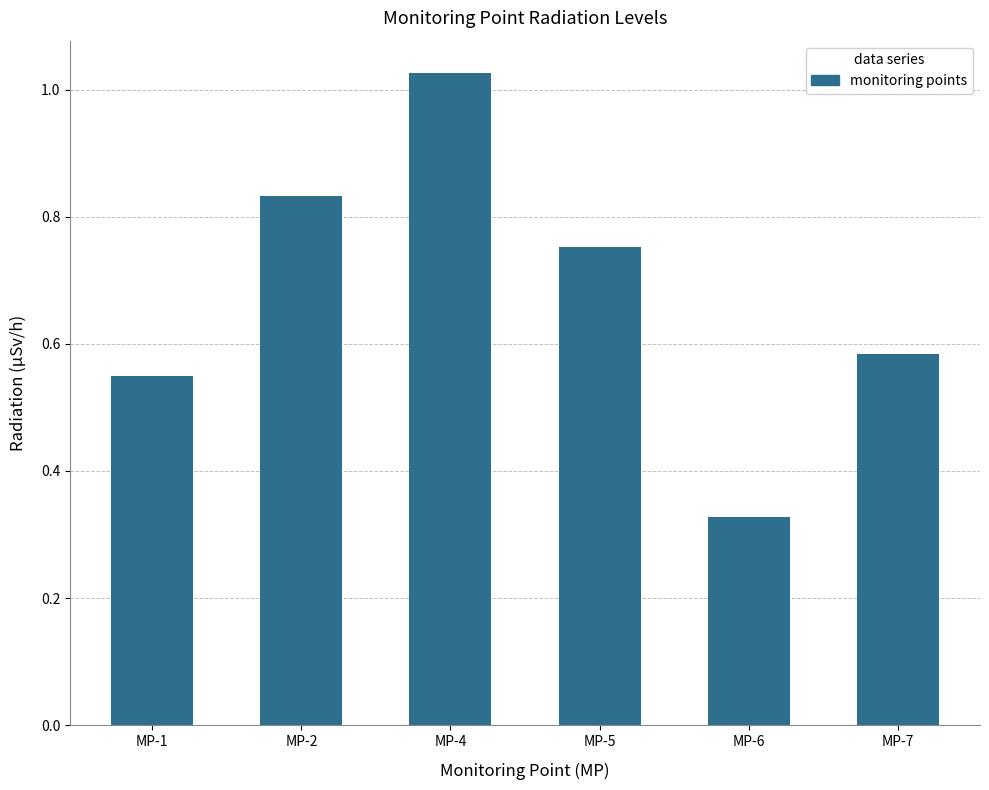

What is the difference between the maximum and minimum values?

0.7